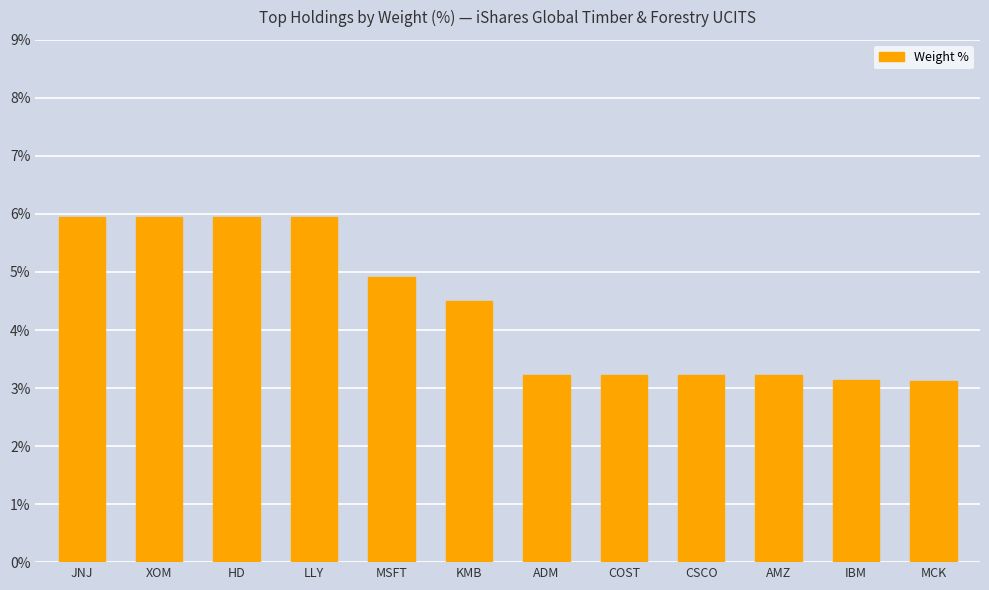

What is the smallest value displayed?

3.1